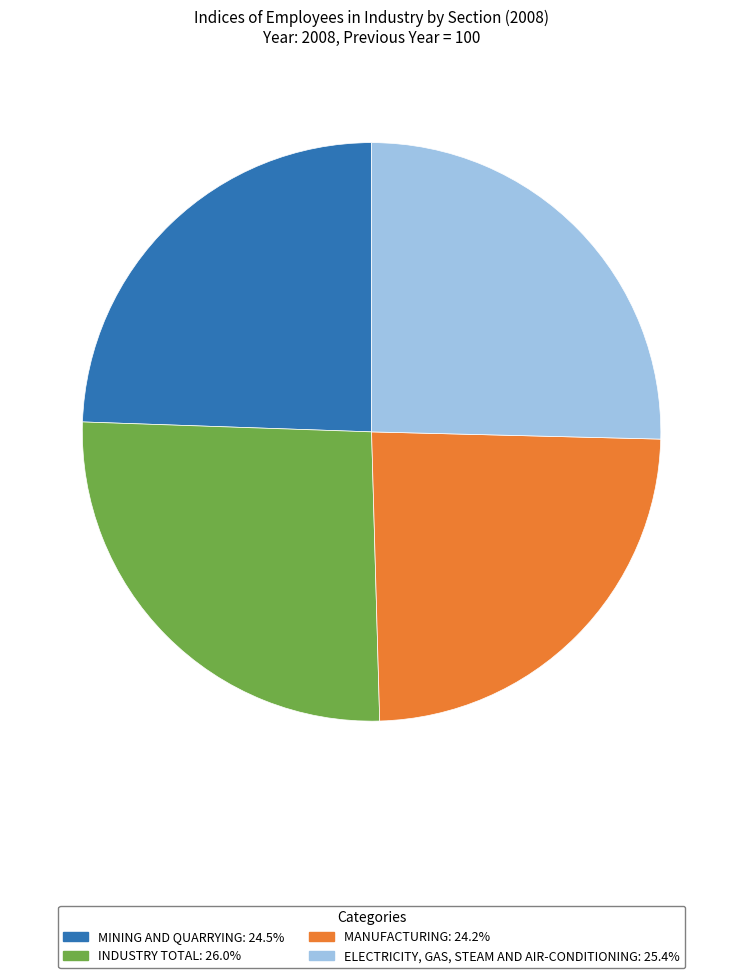

Is there any slice that represents more than half of the pie?

No